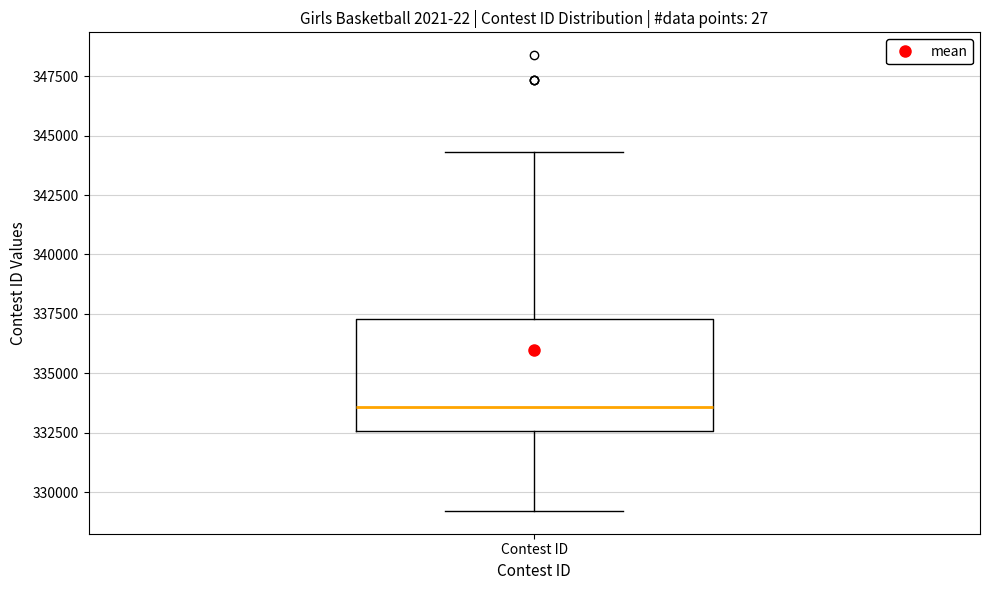

Transcribe this box plot: give where the median line is, the range the box spans, and where the two whiskers end, as read against the y-axis. The values are not printed on the chart, so give them approximately, as read against the axis.

median 333500, box 332500 to 337500, whiskers 329000 to 344500